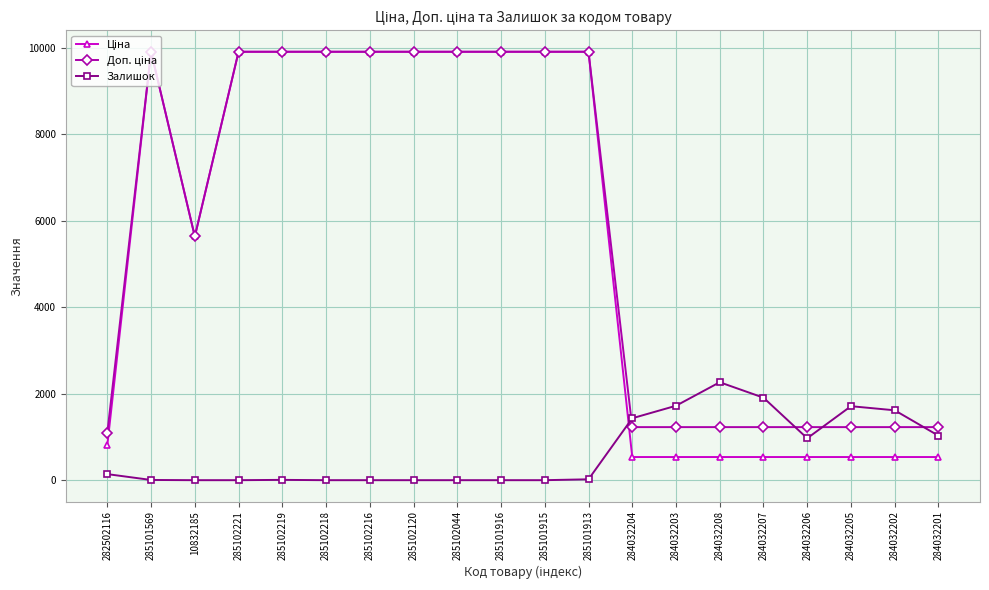

Is this an area chart (filled region under the line)?

No